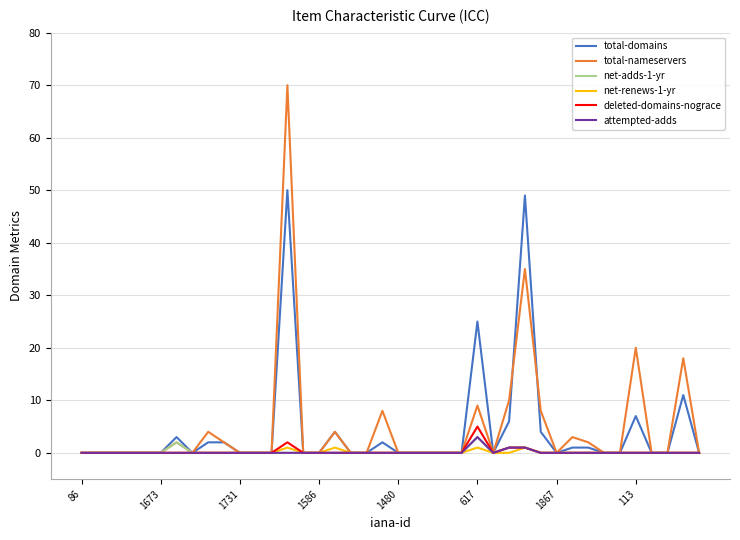

What is the maximum value for net-adds-1-yr?

3